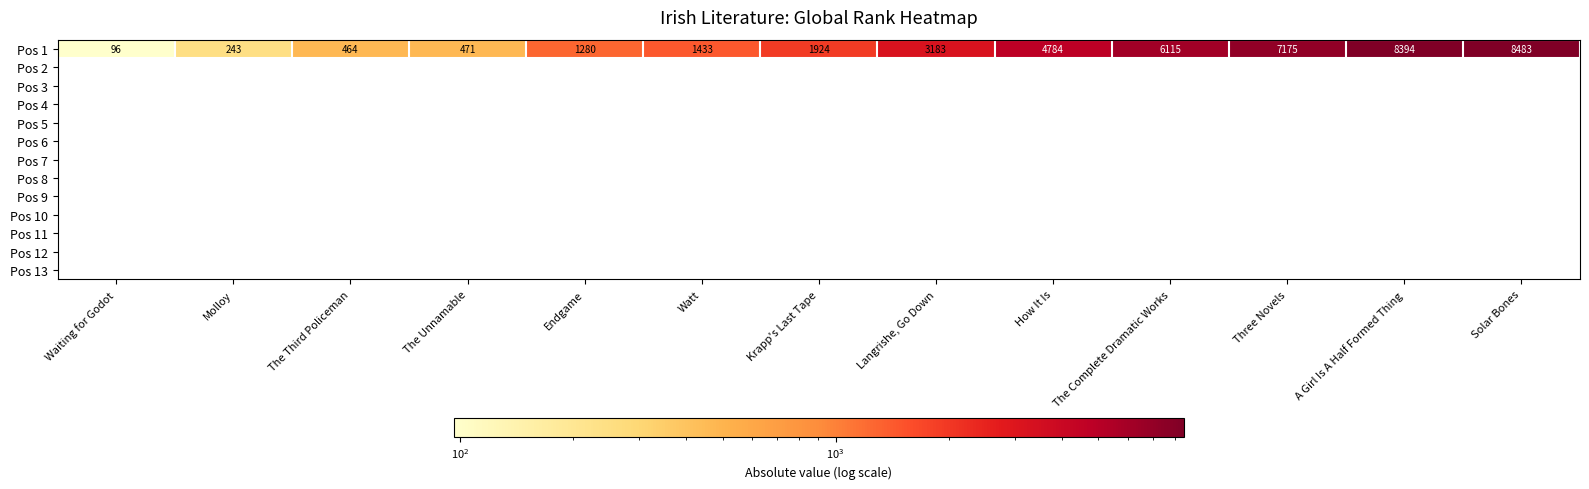

What is the sum of the values at The Third Policeman and Three Novels?

7639